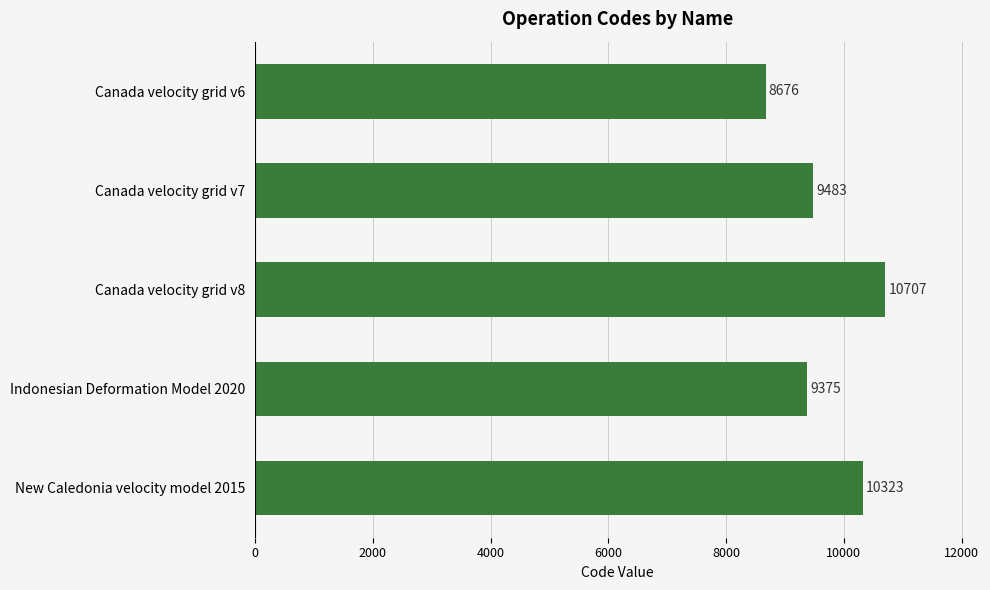

Rank the categories by value from highest to lowest.

Canada velocity grid v8, New Caledonia velocity model 2015, Canada velocity grid v7, Indonesian Deformation Model 2020, Canada velocity grid v6